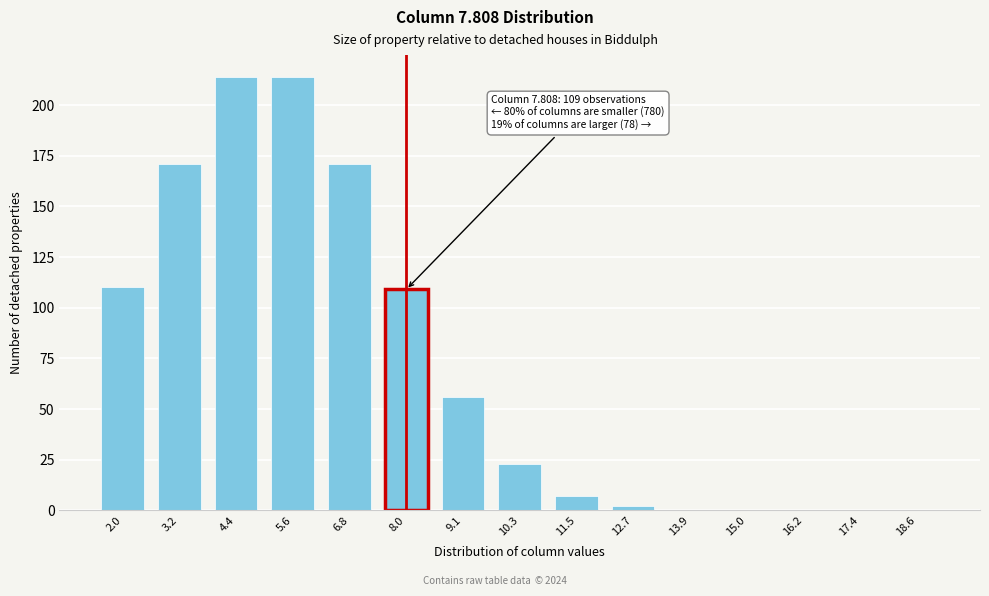

Reading left to right, what are all the values shown in this chart?

2.0=110	3.2=171	4.4=214	5.6=214	6.8=171	8.0=109	9.1=56	10.3=23	11.5=7	12.7=2	13.9=0	15.0=0	16.2=0	17.4=0	18.6=0